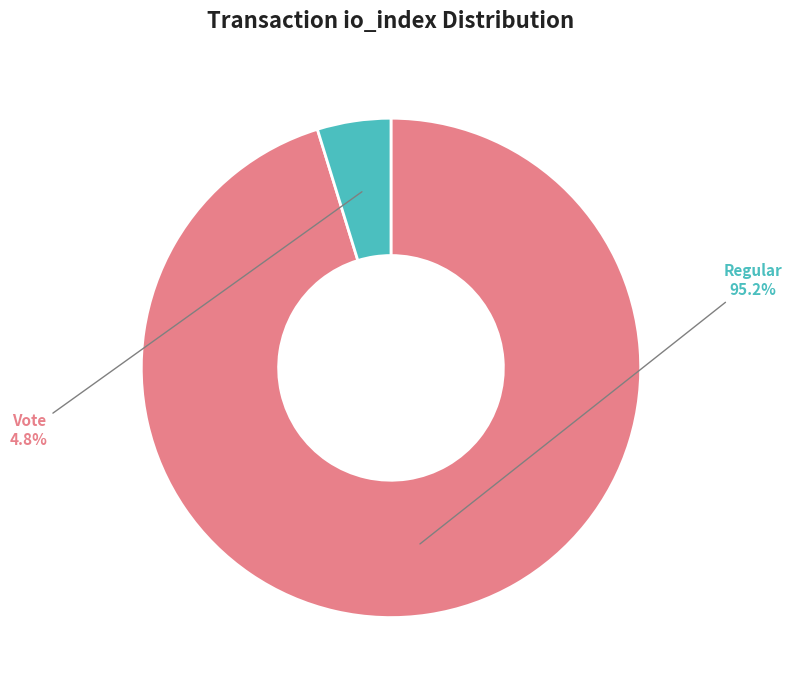

How many segments does this pie chart have?

2